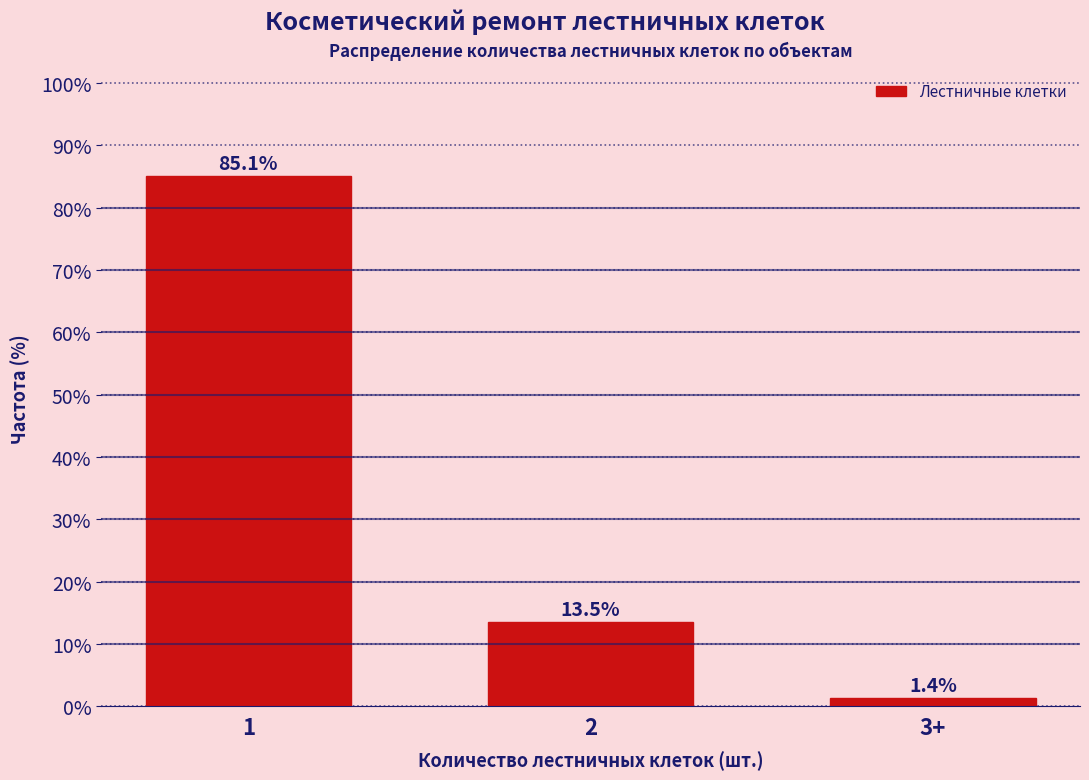

Reading right to left, extract all data points from this chart.

3+=1.4	2=13.5	1=85.1